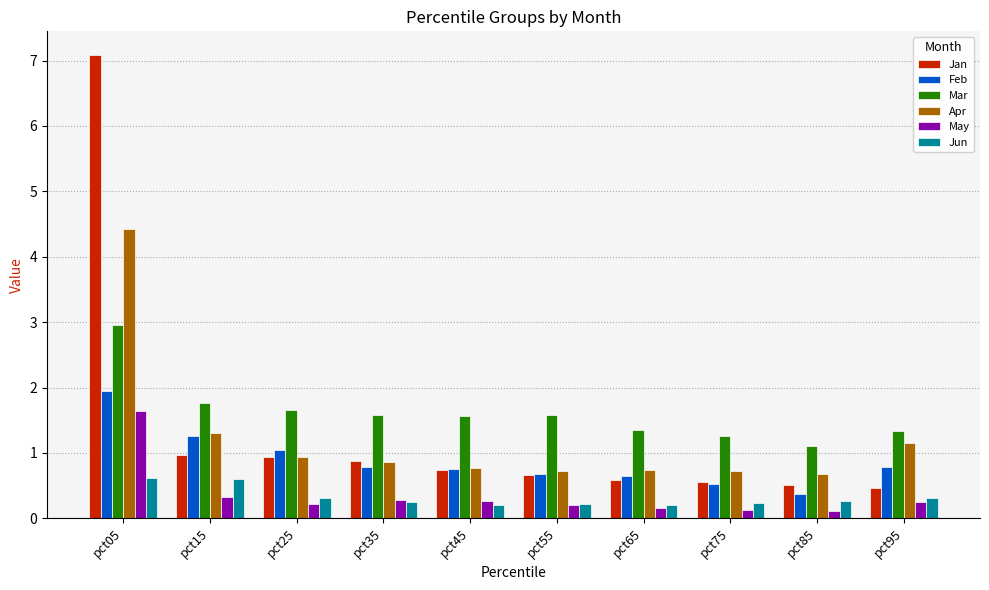

Is the value of Apr at pct25 greater than the value of Jun at pct95?

Yes